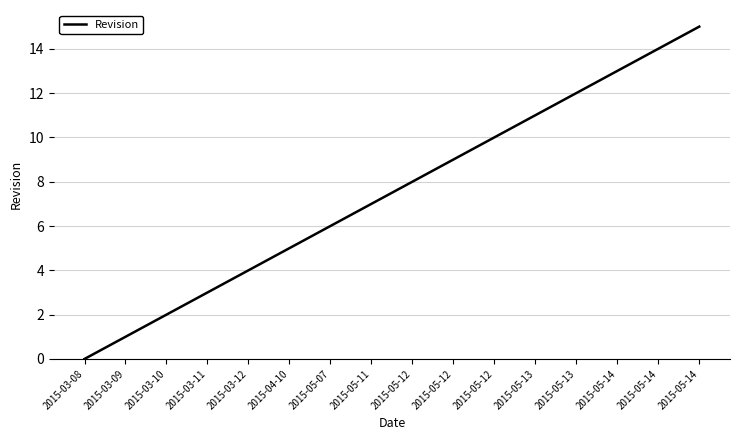

Does the chart display data point markers on the line(s)?

No